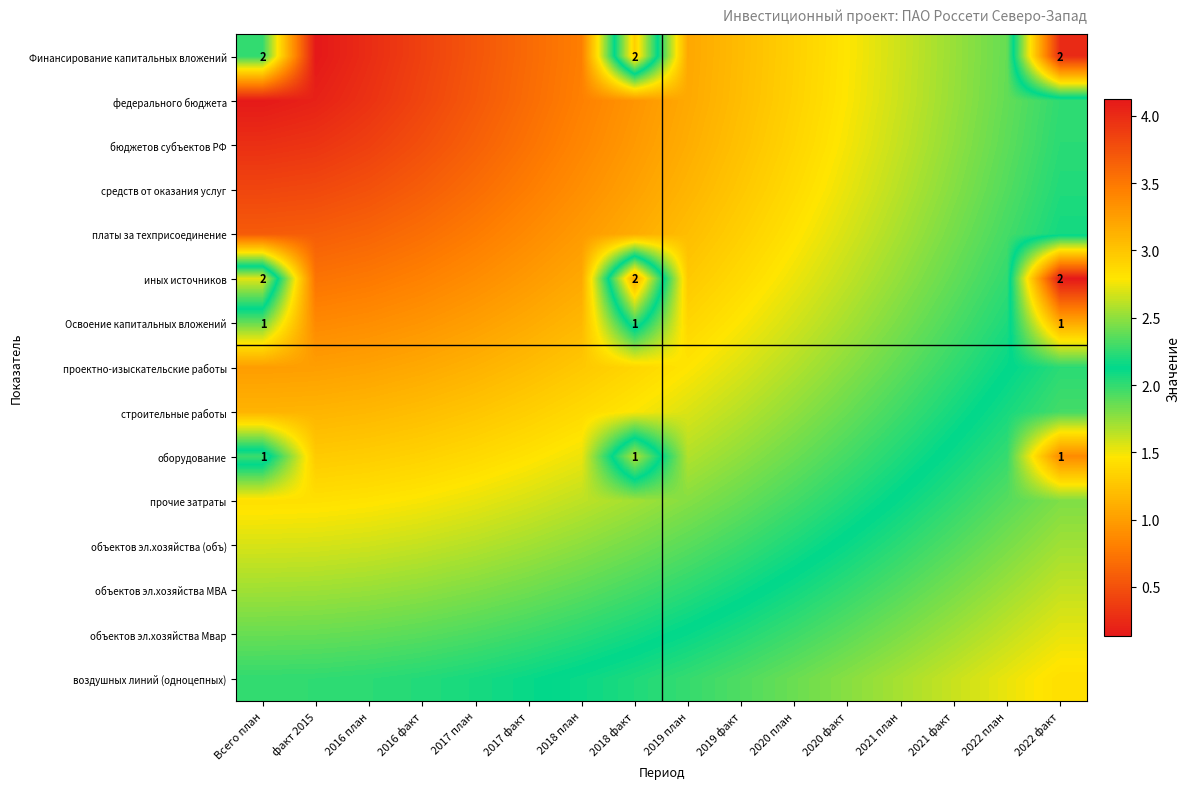

What is the difference between the highest and lowest values at 2017 план?

1.5